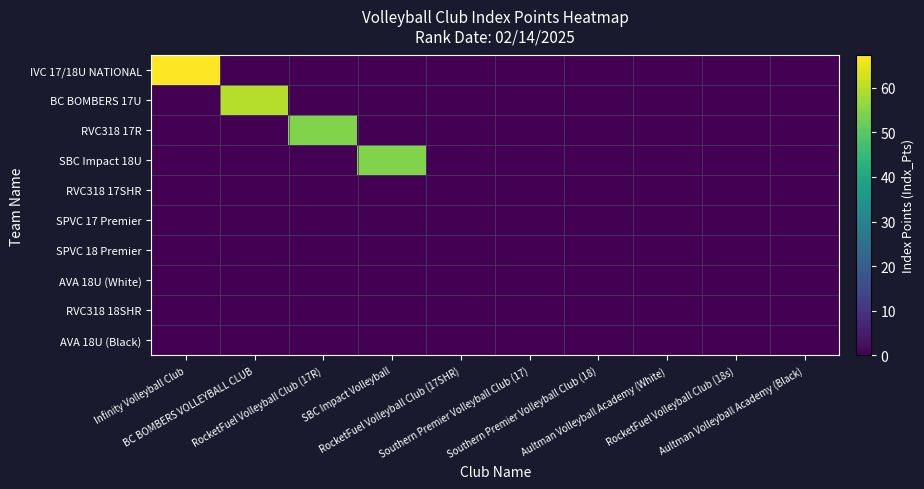

Between BC BOMBERS VOLLEYBALL CLUB and Aultman Volleyball Academy (White), which series saw the biggest shift?

BC BOMBERS 17U